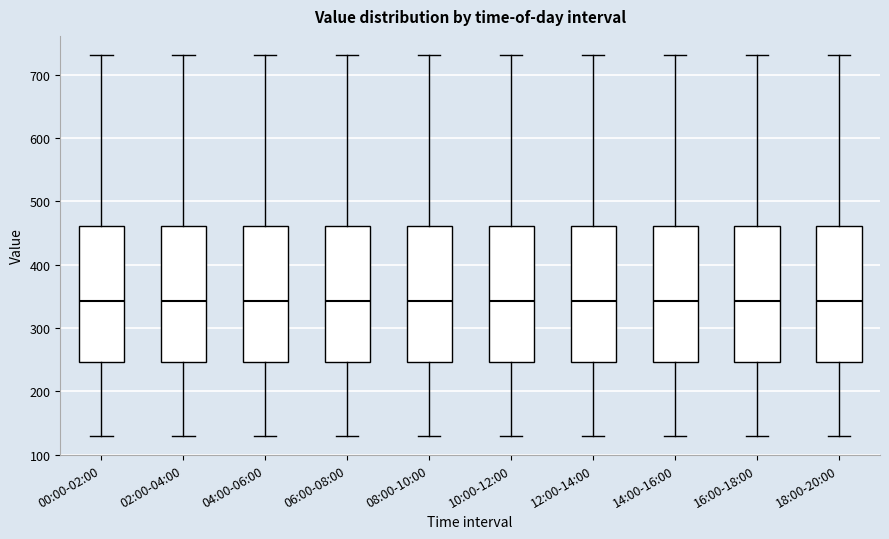

Reading left to right, read every box against the y-axis: the position of its median line, the range the box covers, and the ends of its whiskers. The values are not printed on the chart, so give them approximately, as read against the axis.

00:00-02:00: median 340, box 250 to 460, whiskers 130 to 730
02:00-04:00: median 340, box 250 to 460, whiskers 130 to 730
04:00-06:00: median 340, box 250 to 460, whiskers 130 to 730
06:00-08:00: median 340, box 250 to 460, whiskers 130 to 730
08:00-10:00: median 340, box 250 to 460, whiskers 130 to 730
10:00-12:00: median 340, box 250 to 460, whiskers 130 to 730
12:00-14:00: median 340, box 250 to 460, whiskers 130 to 730
14:00-16:00: median 340, box 250 to 460, whiskers 130 to 730
16:00-18:00: median 340, box 250 to 460, whiskers 130 to 730
18:00-20:00: median 340, box 250 to 460, whiskers 130 to 730